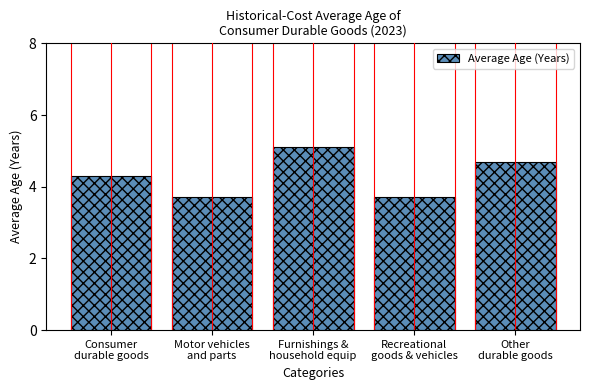

What is the maximum value shown in the chart?

5.1